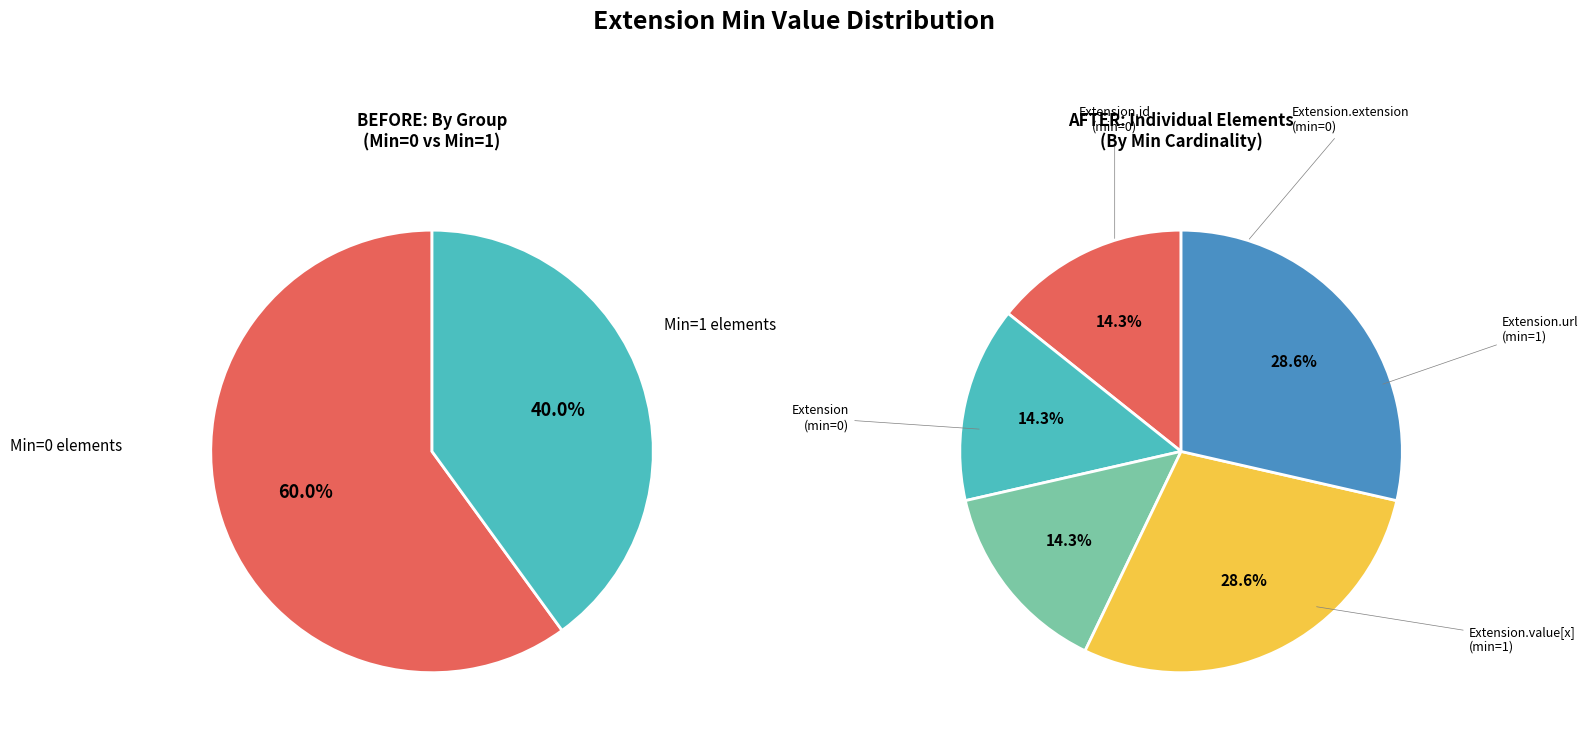

Does any single category account for the majority?

No